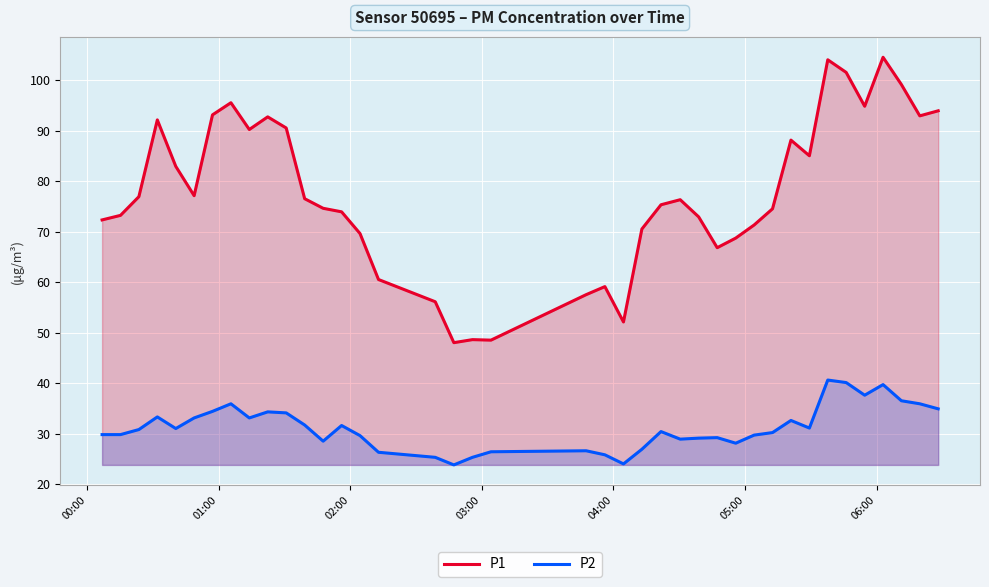

Does the chart display data point markers on the line(s)?

No